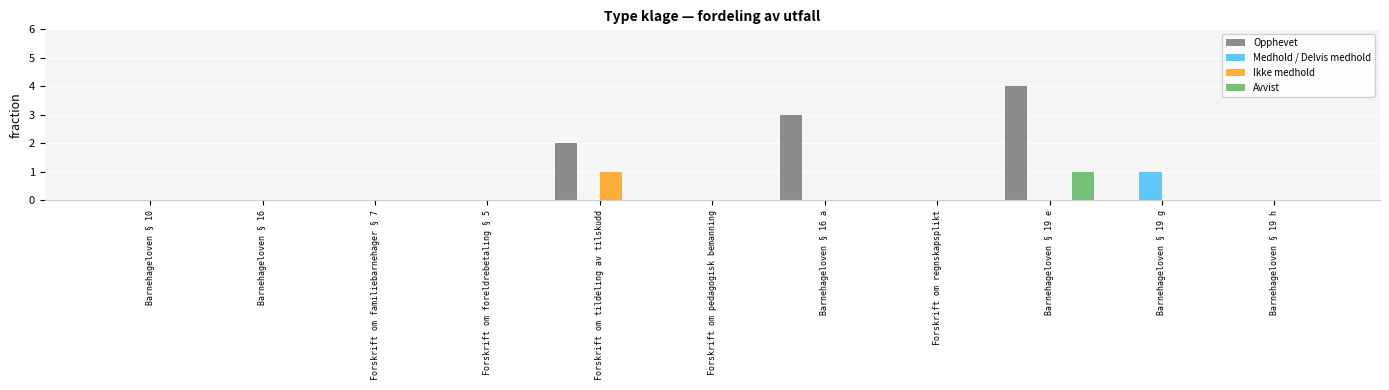

Between Forskrift om familiebarnehager § 7 and Forskrift om tildeling av tilskudd, which series saw the biggest shift?

Opphevet